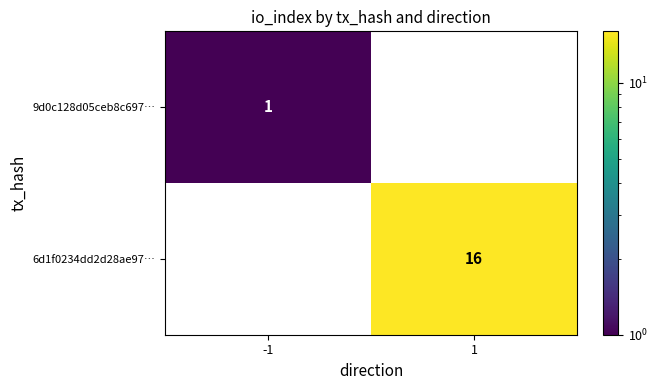

Is it true that 6d1f0234dd2d28ae97… equals 16 at 1?

True